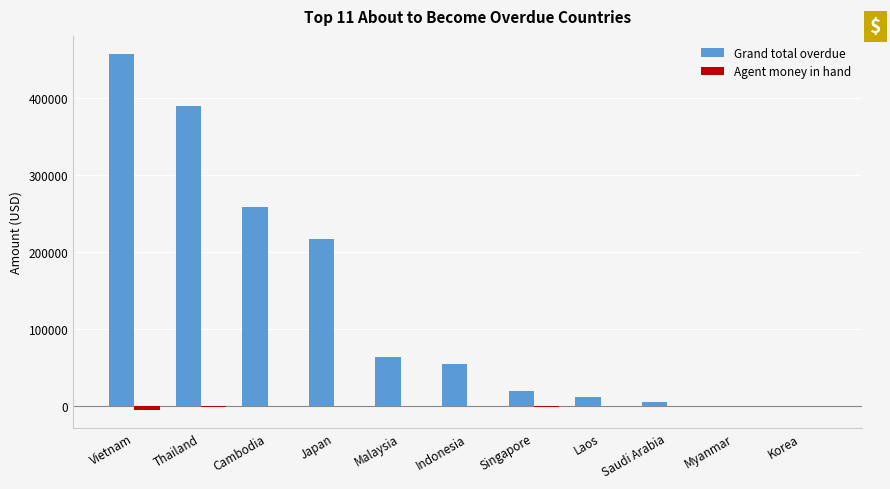

At which category does the chart reach its peak across all series?

Vietnam